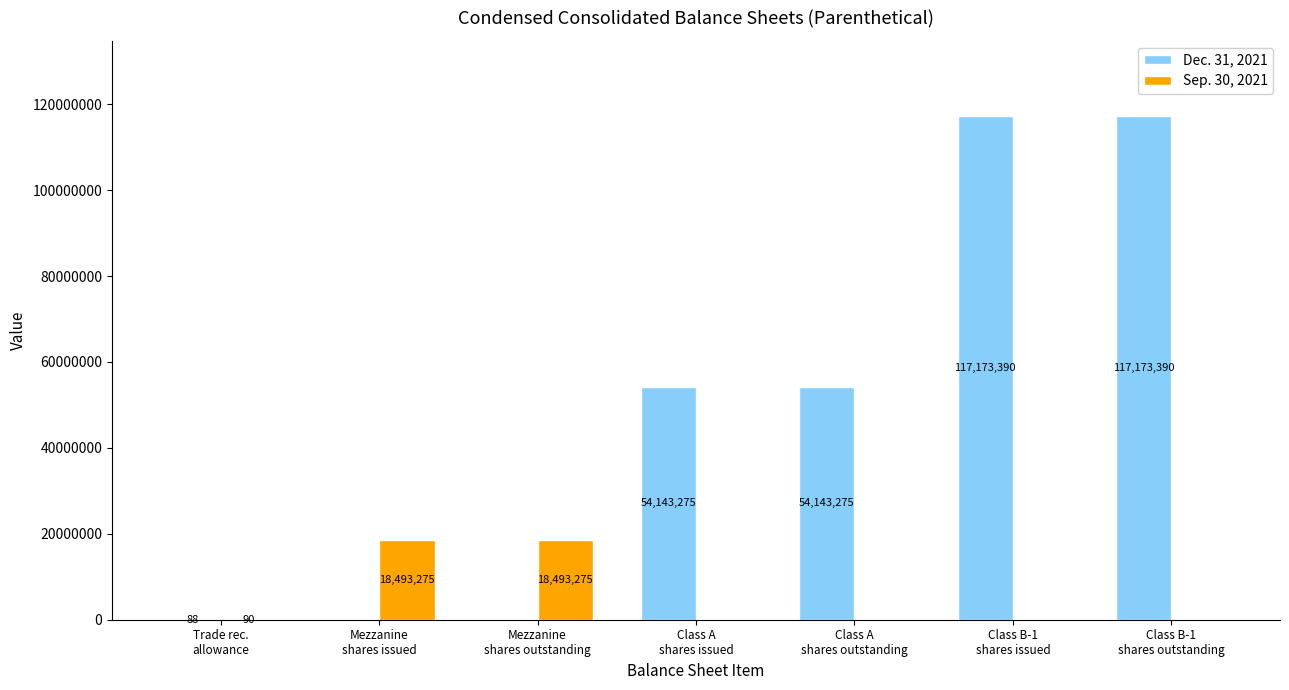

Which series has the largest total across all categories?

Dec. 31, 2021